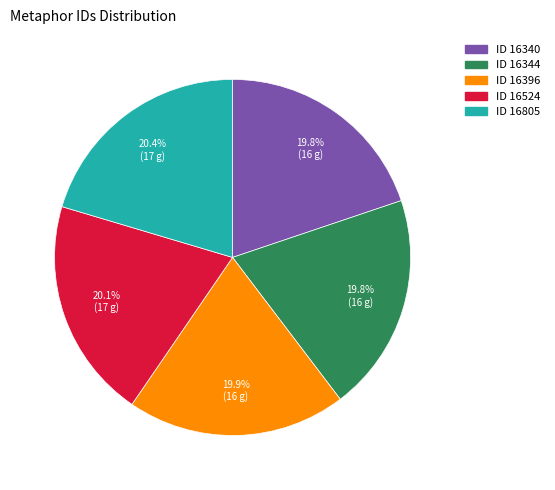

Does any single category account for the majority?

No